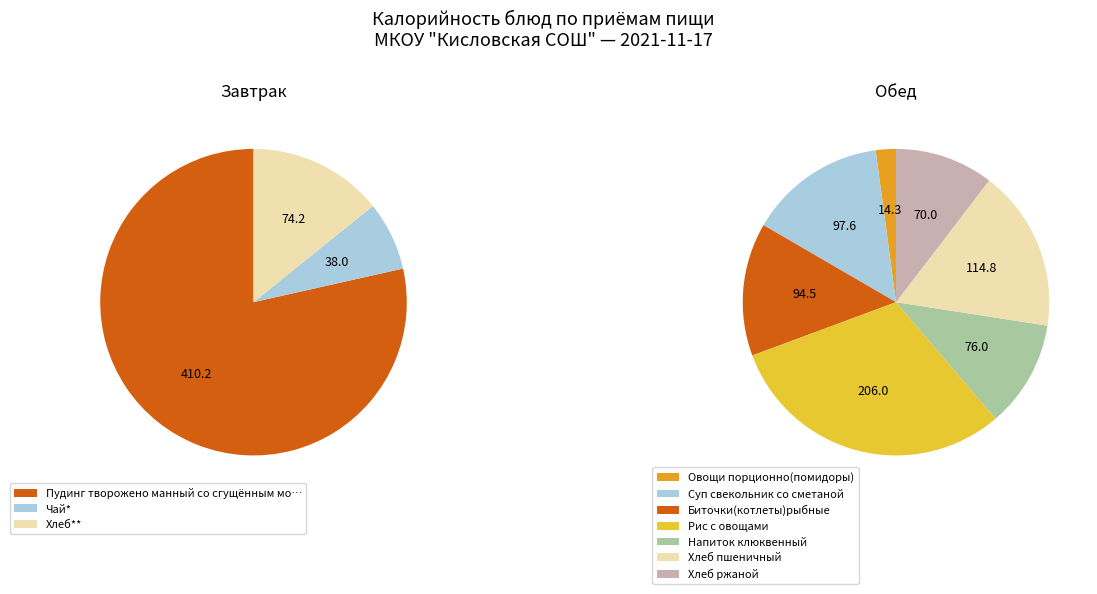

Rank the categories by value from highest to lowest.

Обед, Завтрак